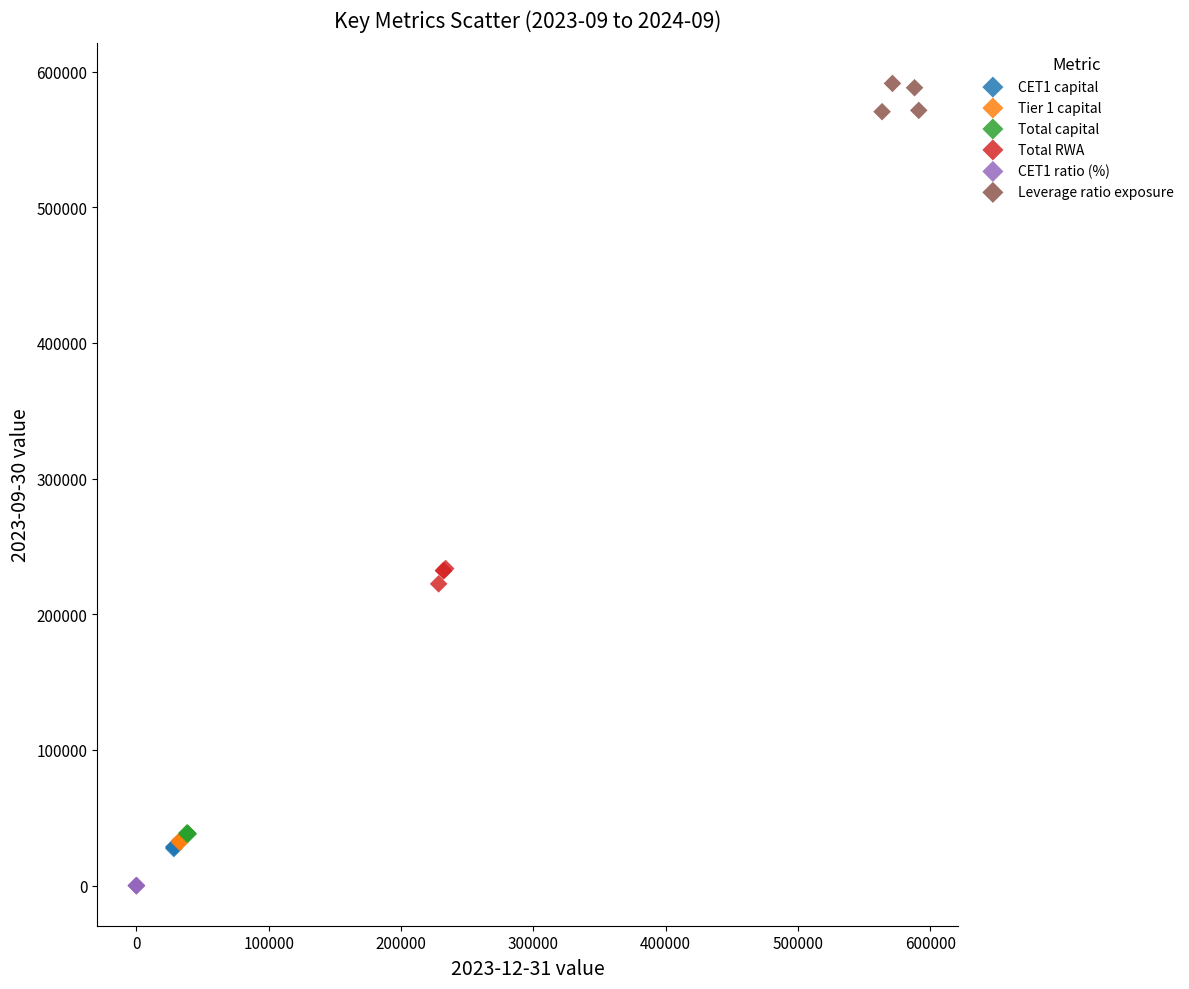

Which series contains the lowest Y value?

CET1 ratio (%)